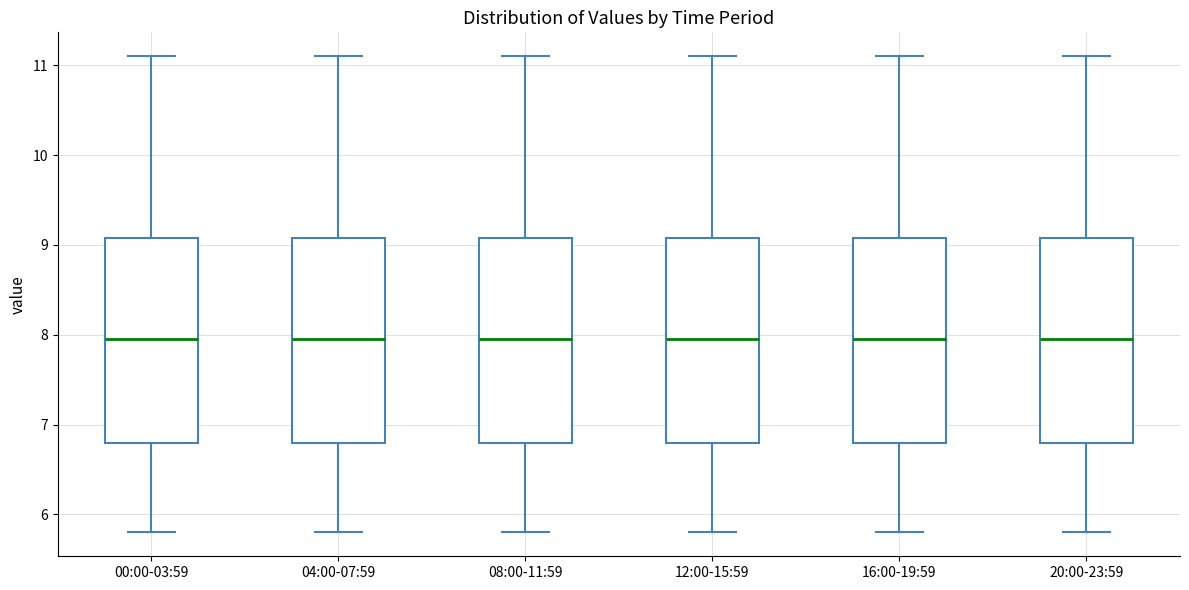

Reading left to right, transcribe this box plot: for each box, give where its median line is, the range the box spans, and where its two whiskers end, as read against the y-axis. The values are not printed on the chart, so give them approximately, as read against the axis.

00:00-03:59: median 8.0, box 6.8 to 9.1, whiskers 5.8 to 11.1
04:00-07:59: median 8.0, box 6.8 to 9.1, whiskers 5.8 to 11.1
08:00-11:59: median 8.0, box 6.8 to 9.1, whiskers 5.8 to 11.1
12:00-15:59: median 8.0, box 6.8 to 9.1, whiskers 5.8 to 11.1
16:00-19:59: median 8.0, box 6.8 to 9.1, whiskers 5.8 to 11.1
20:00-23:59: median 8.0, box 6.8 to 9.1, whiskers 5.8 to 11.1